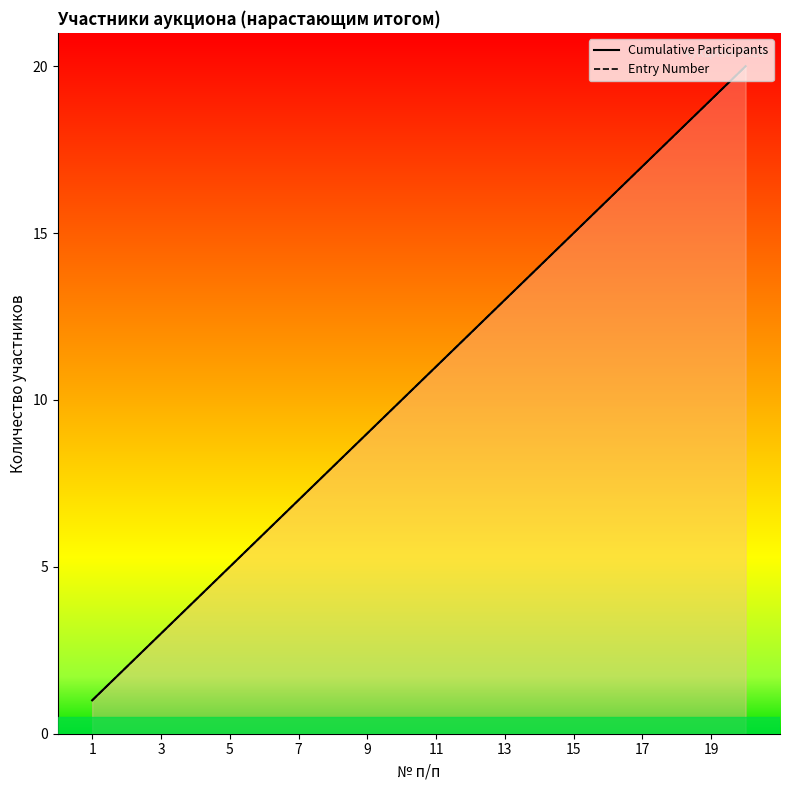

Is the value of Cumulative Participants at 7 greater than the value of Entry Number at 1?

Yes